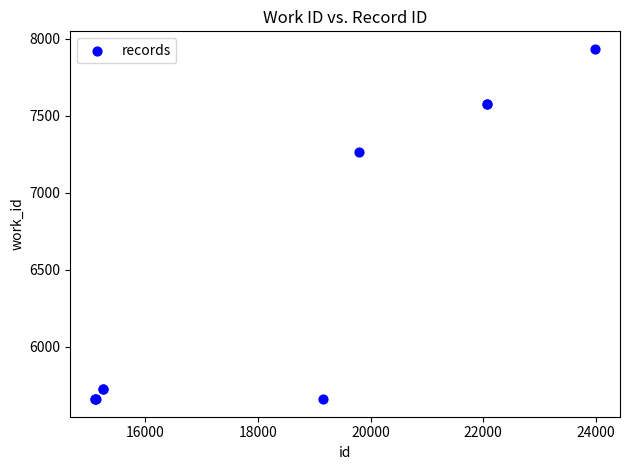

What Y value in the scatter plot is closest to 6796?

7264